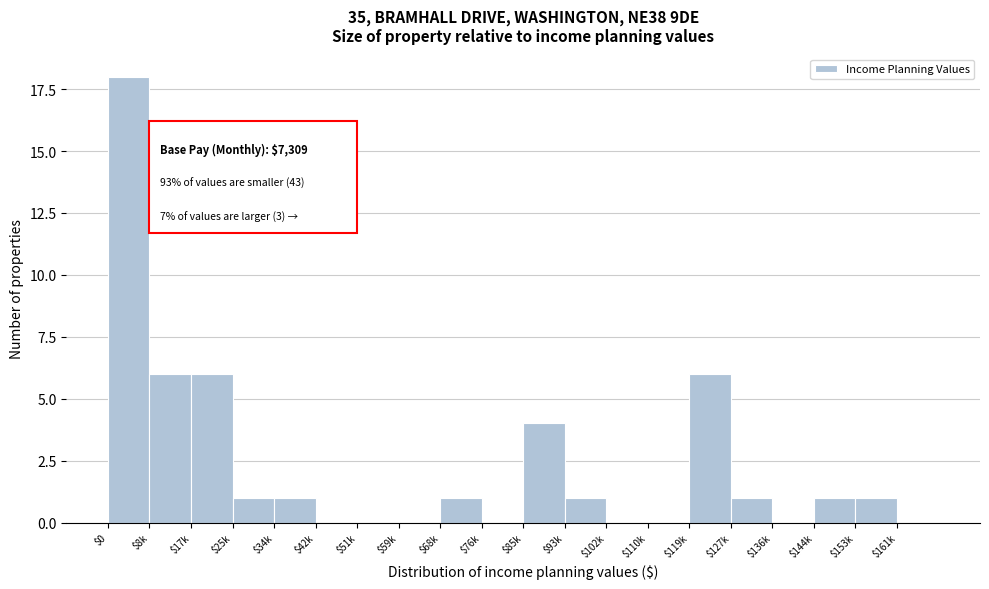

Which label corresponds to the largest value in the chart?

$0